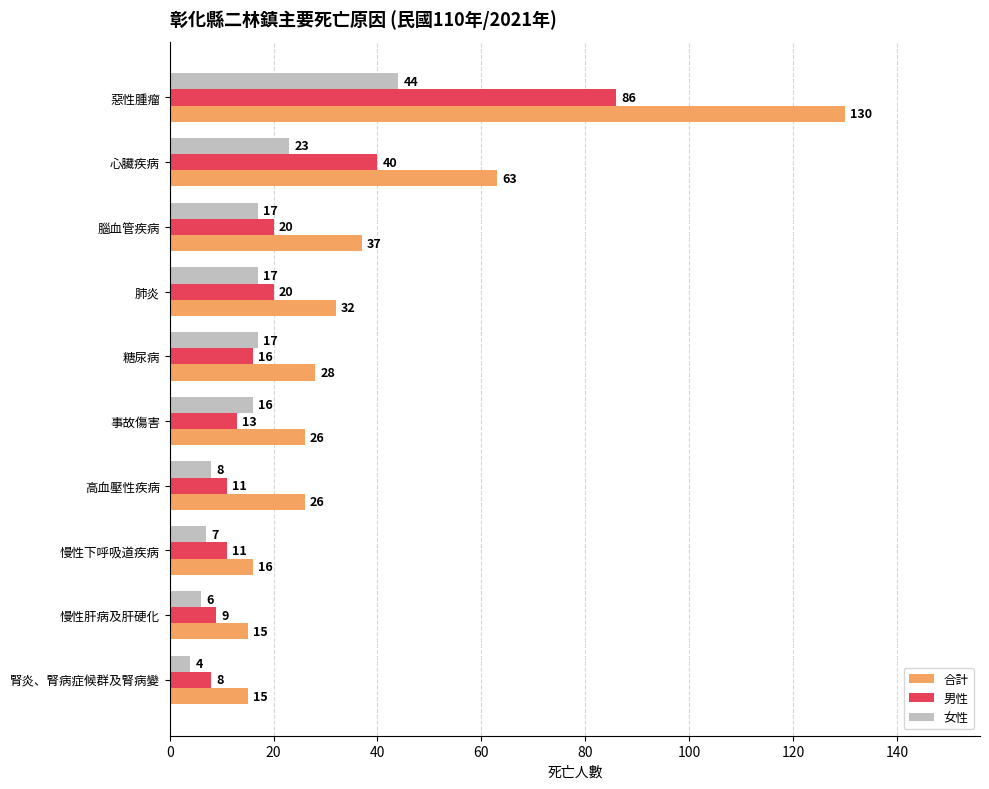

What is the difference between the maximum and minimum values in the 女性 series?

40